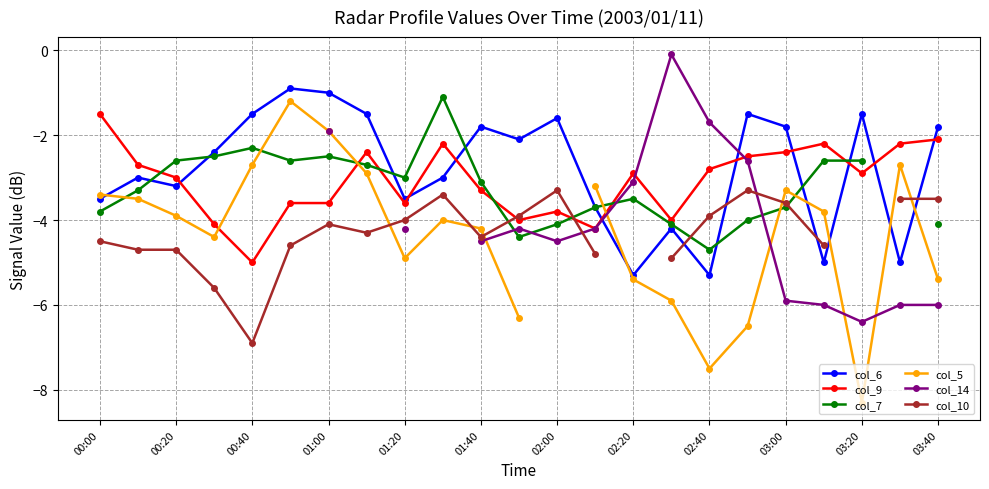

What is the difference between the maximum and minimum values in the col_6 series?

4.4